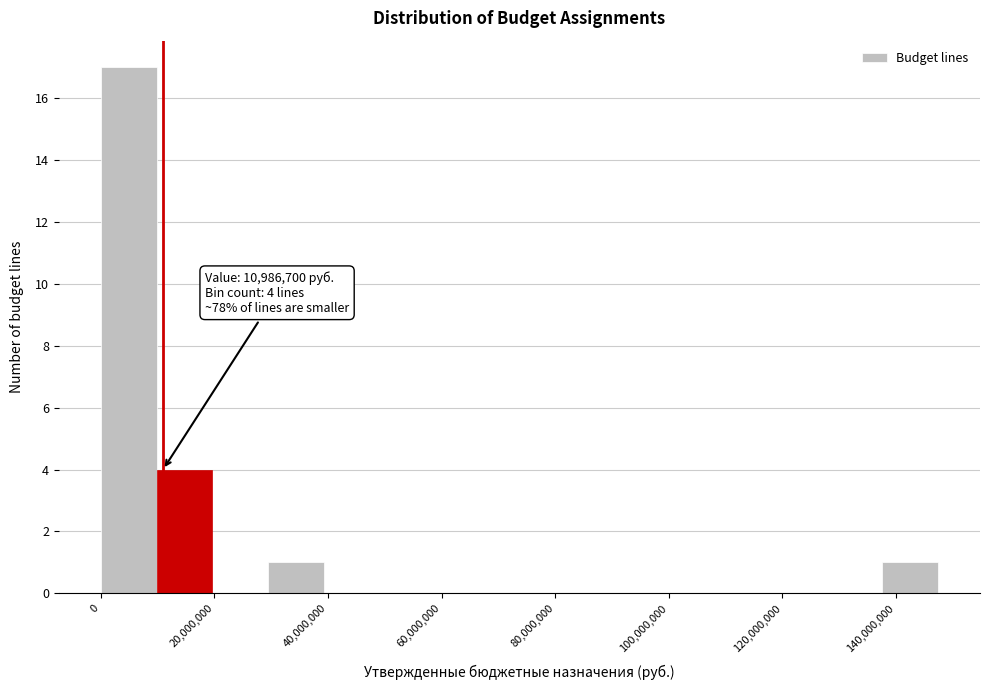

Which range on the x-axis has the tallest bar?

0 to 10000000